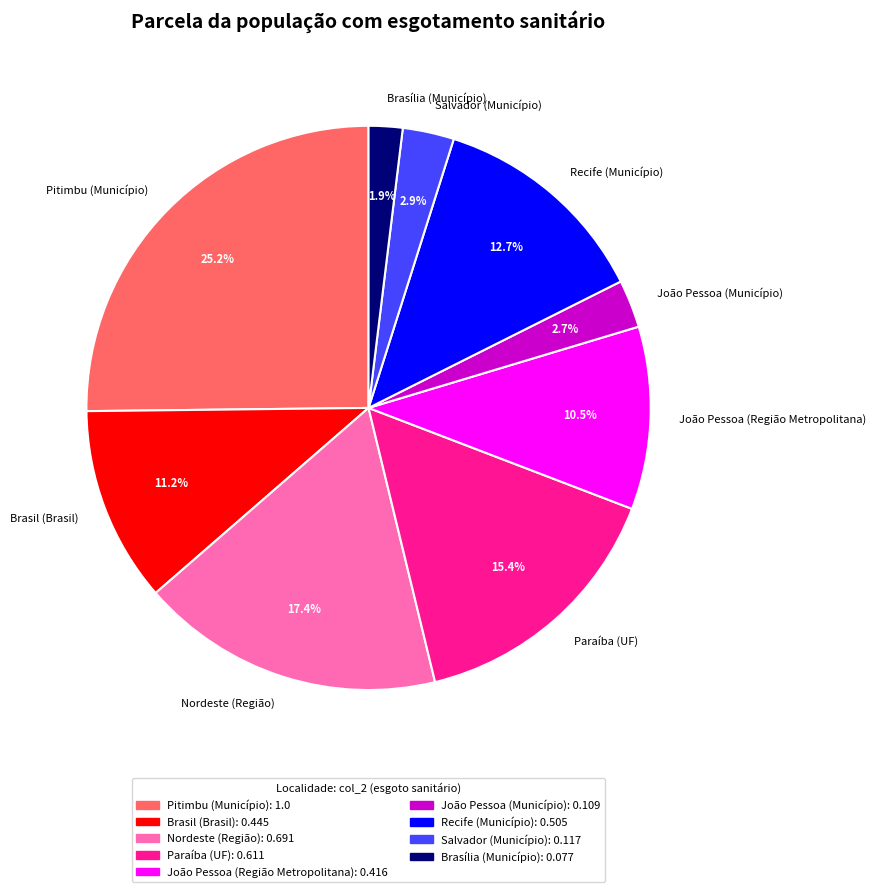

Which slice is the largest?

Pitimbu (Município)